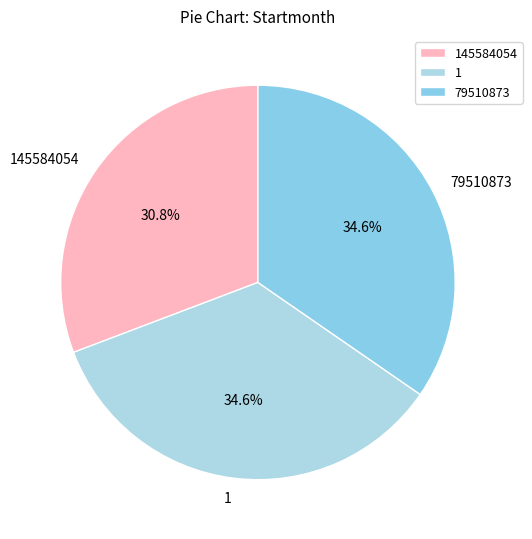

What percentage is the 79510873 slice, to the nearest percent?

35%